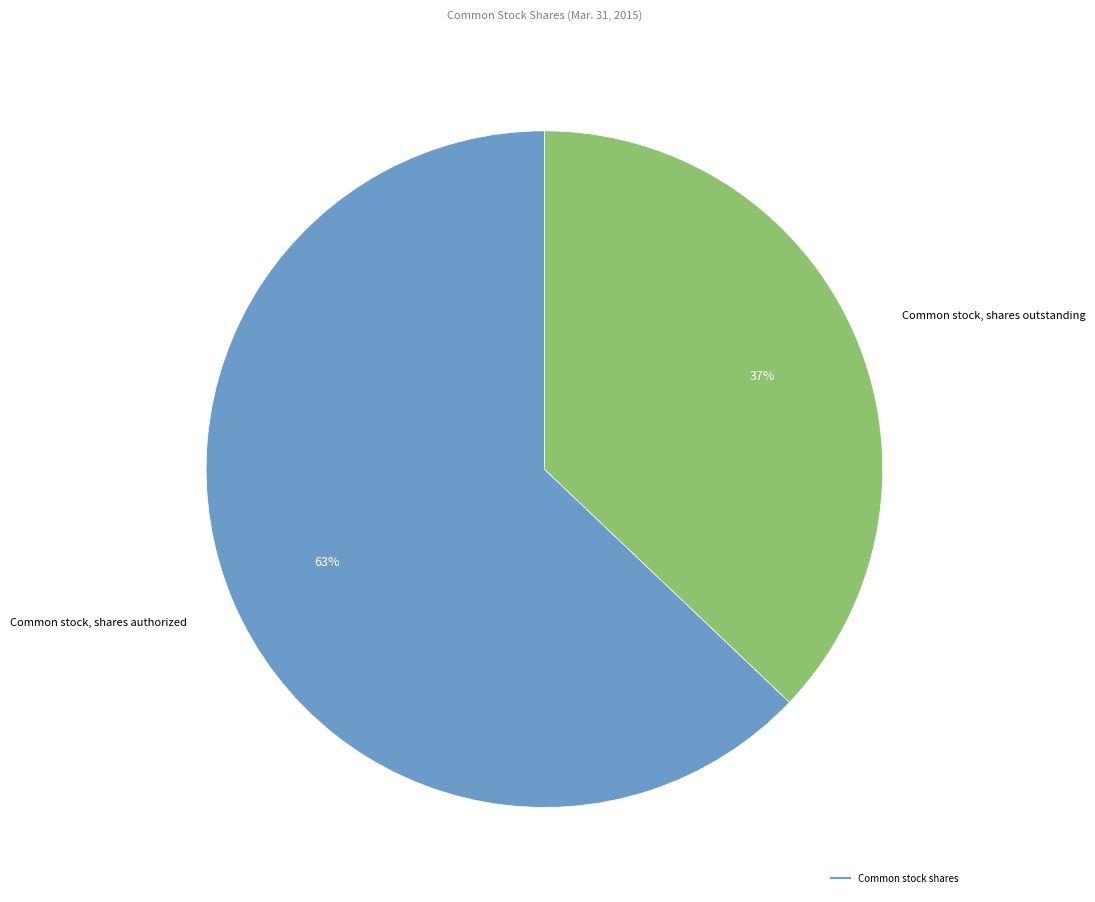

To the nearest percent, what is the difference between the largest and smallest slice percentages?

26%